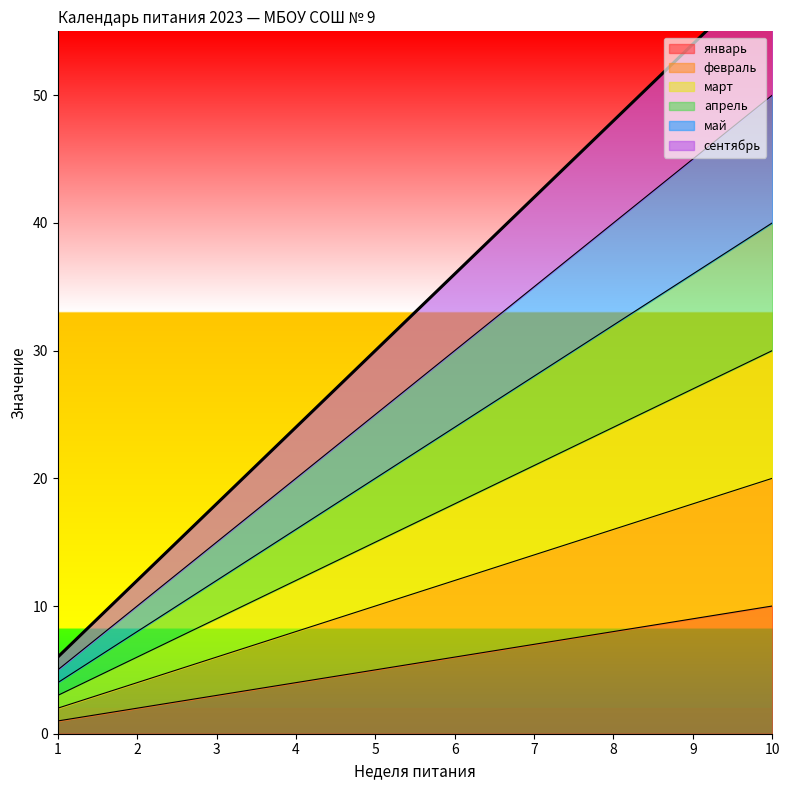

What is the difference between the maximum and minimum values in the апрель series?

36